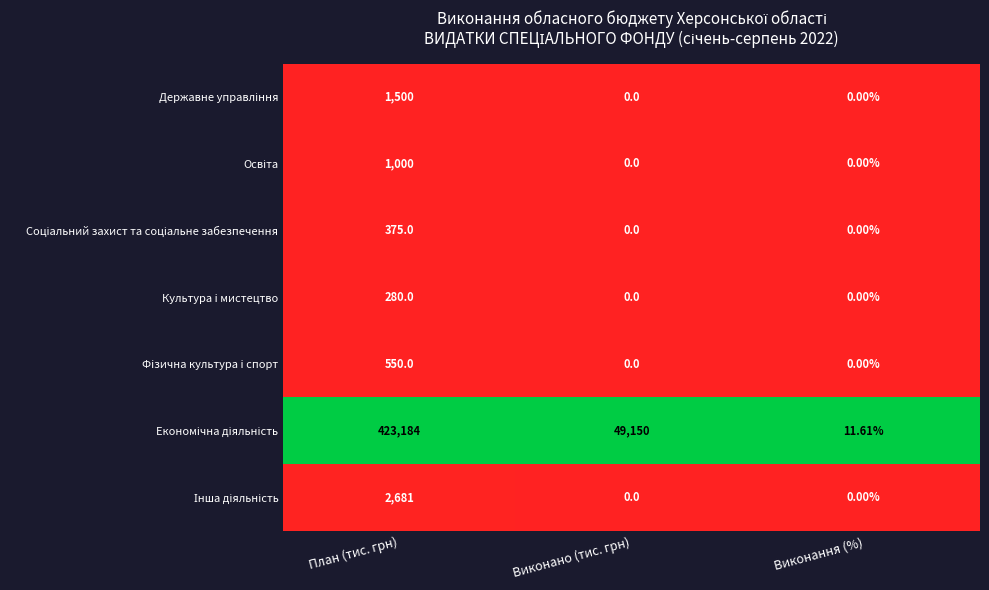

At which category does the chart reach its peak across all series?

План (тис. грн)